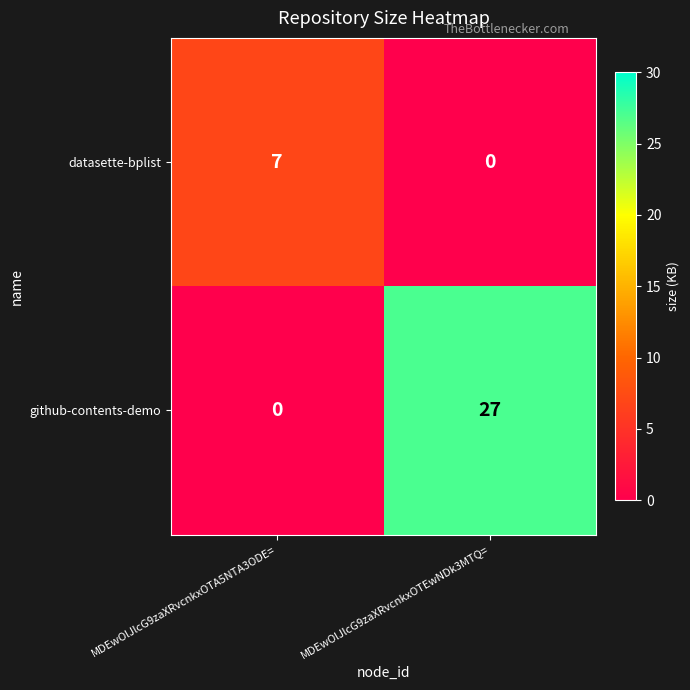

What is the spread (max minus min) of values at MDEwOlJlcG9zaXRvcnkxOTEwNDk3MTQ=?

27